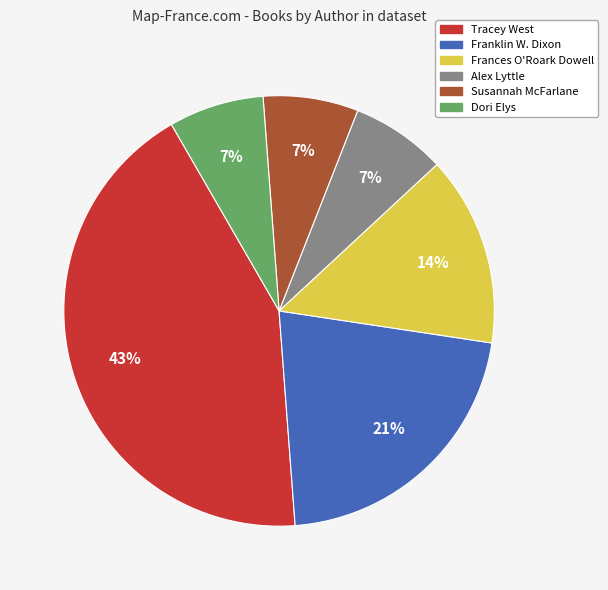

What is the ratio of the value at Frances O'Roark Dowell to the value at Susannah McFarlane?

2.0